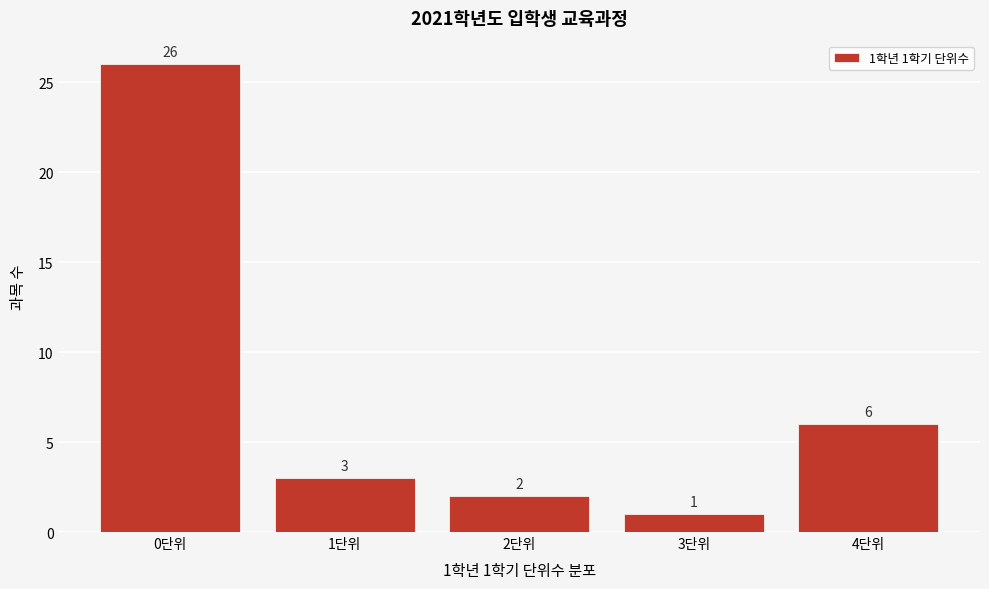

Reading right to left, transcribe all the data shown in this chart.

6	1	2	3	26